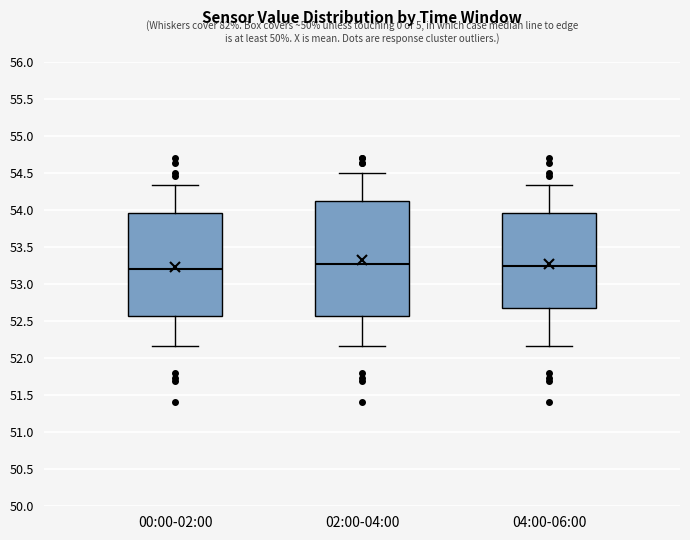

Reading left to right, transcribe this box plot: for each box, give where its median line is, the range the box spans, and where its two whiskers end, as read against the y-axis. The values are not printed on the chart, so give them approximately, as read against the axis.

00:00-02:00: median 53.20, box 52.55 to 53.95, whiskers 52.15 to 54.35
02:00-04:00: median 53.30, box 52.55 to 54.15, whiskers 52.15 to 54.50
04:00-06:00: median 53.25, box 52.65 to 53.95, whiskers 52.15 to 54.35